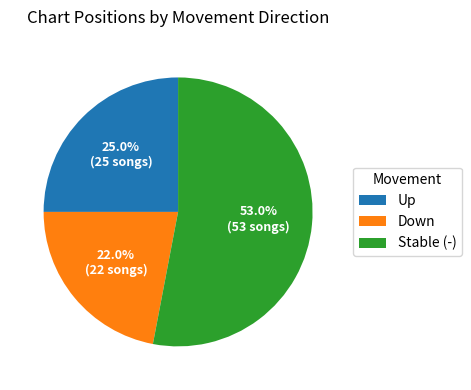

Is Up the majority of the pie?

No